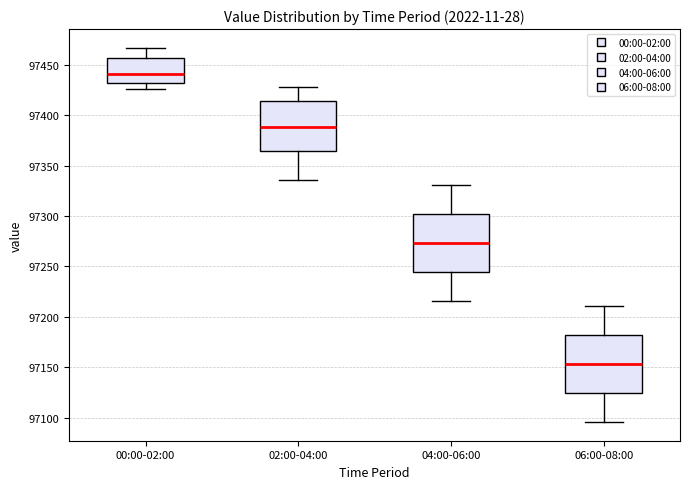

Reading left to right, transcribe this box plot: for each box, give where its median line is, the range the box spans, and where its two whiskers end, as read against the y-axis. The values are not printed on the chart, so give them approximately, as read against the axis.

00:00-02:00: median 97440, box 97430 to 97455, whiskers 97425 to 97465
02:00-04:00: median 97390, box 97365 to 97415, whiskers 97335 to 97430
04:00-06:00: median 97275, box 97245 to 97300, whiskers 97215 to 97330
06:00-08:00: median 97155, box 97125 to 97180, whiskers 97095 to 97210